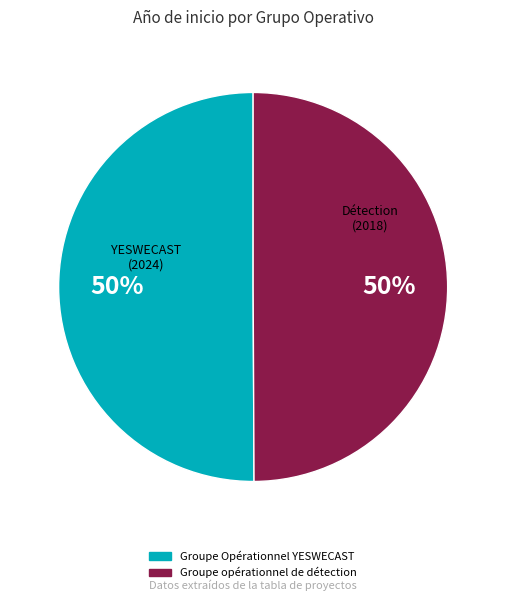

Approximately how many times larger is the value at Groupe opérationnel de détection compared to Groupe Opérationnel YESWECAST?

1.0